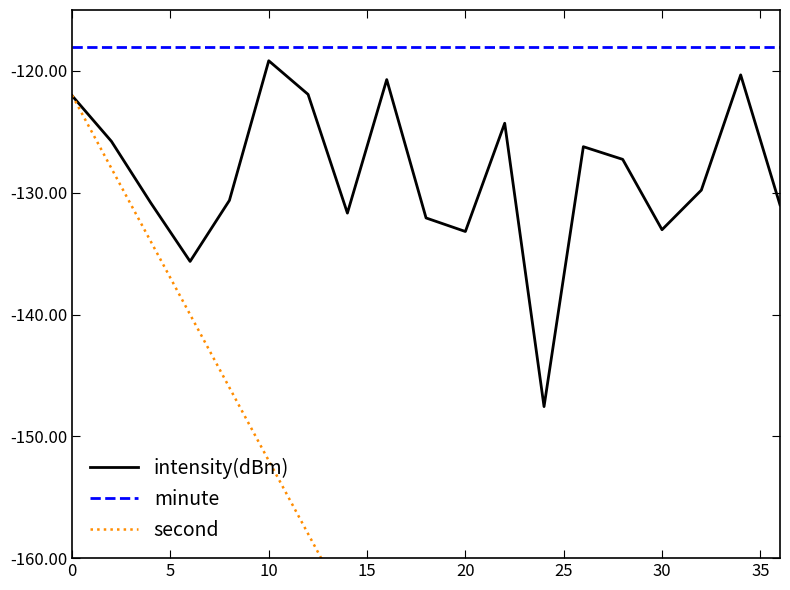

True or false: intensity(dBm) has more than 2 interior local peaks.

True